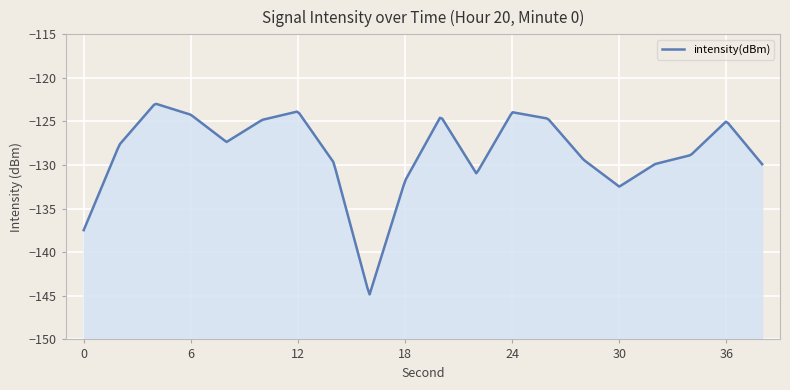

Reading right to left, extract all data points from this chart.

-129.9	-125.0	-128.9	-129.9	-132.5	-129.4	-124.7	-123.9	-131.0	-124.4	-131.8	-144.9	-129.7	-123.8	-124.8	-127.4	-124.2	-122.9	-127.7	-137.5